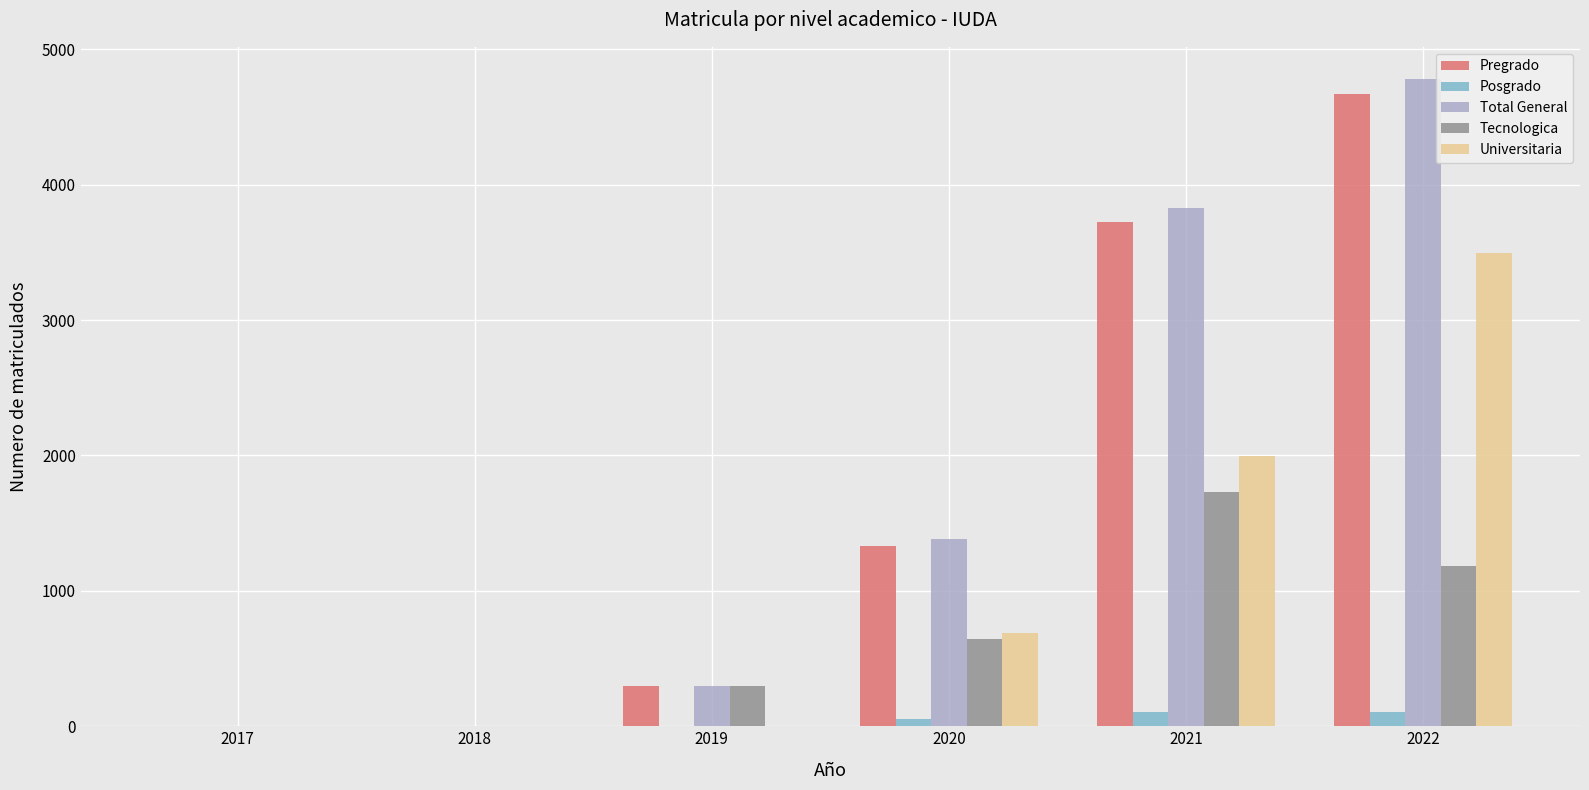

Are the bars grouped side by side (vs. stacked)?

Yes